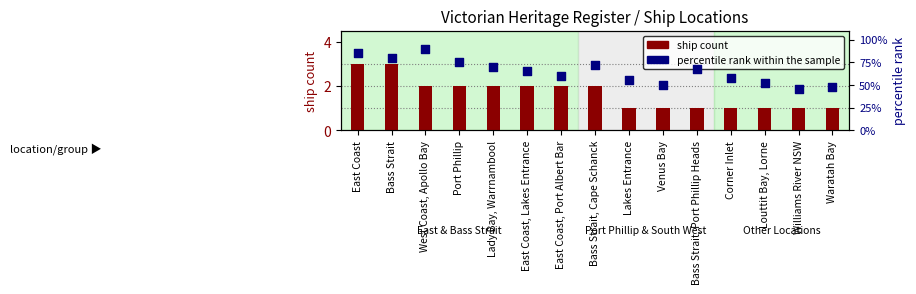

Which series has the widest spread of Y values?

percentile rank within the sample